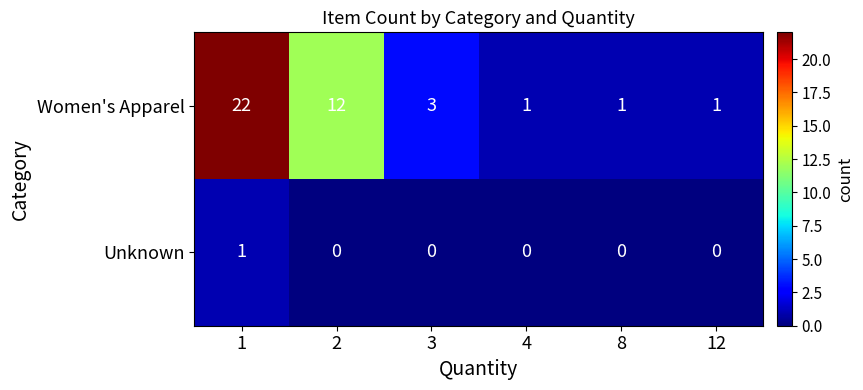

At which category is the sum across all series the highest?

1